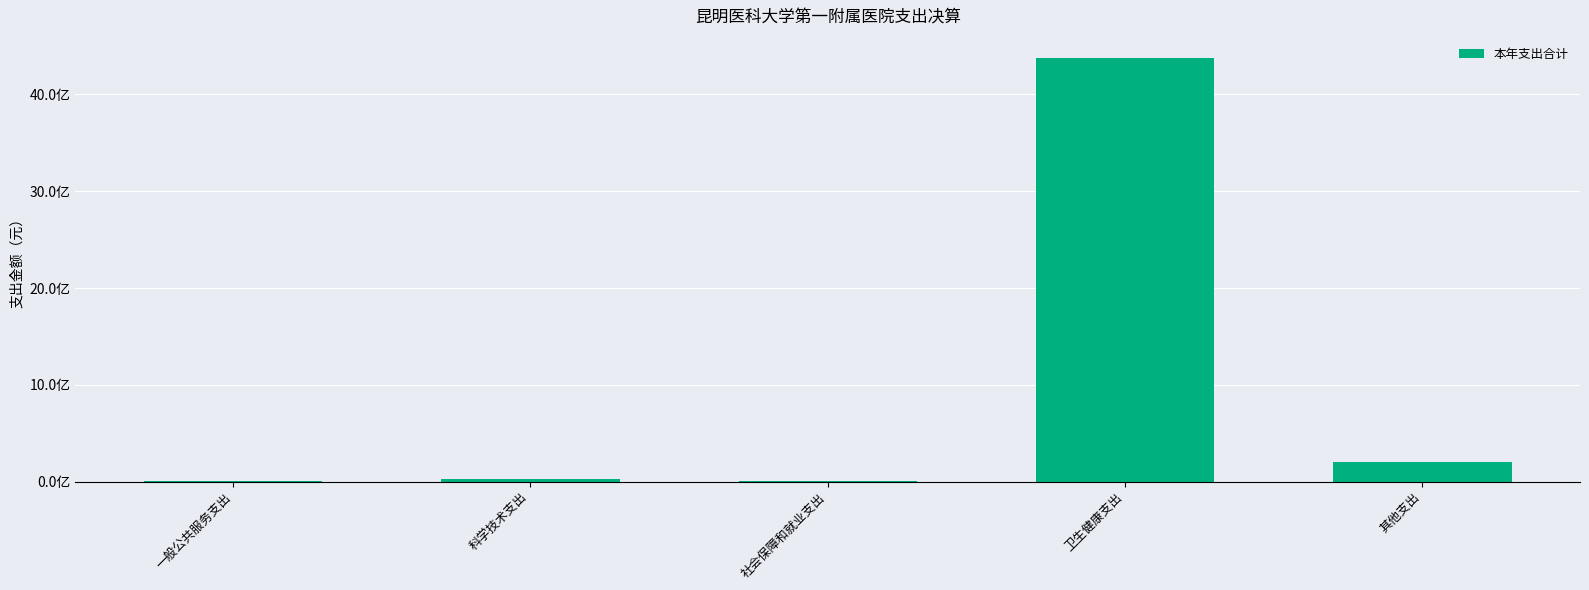

Read the value at 其他支出.

200000000.0